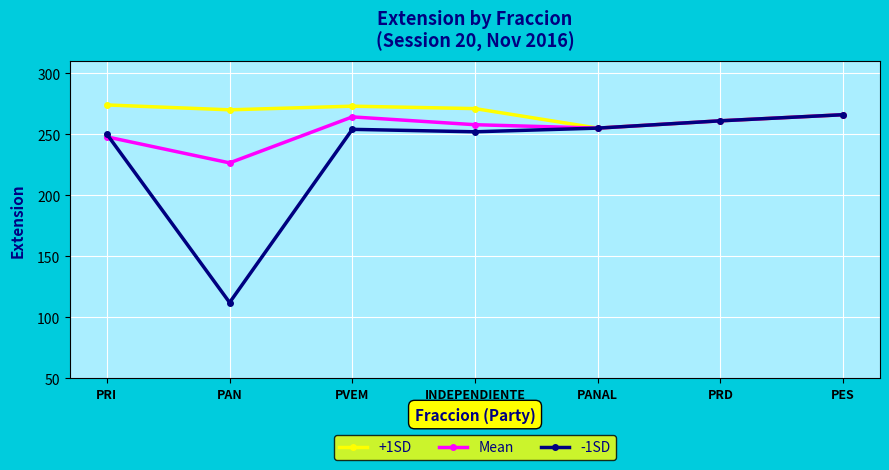

Which series has the widest spread of values?

-1SD